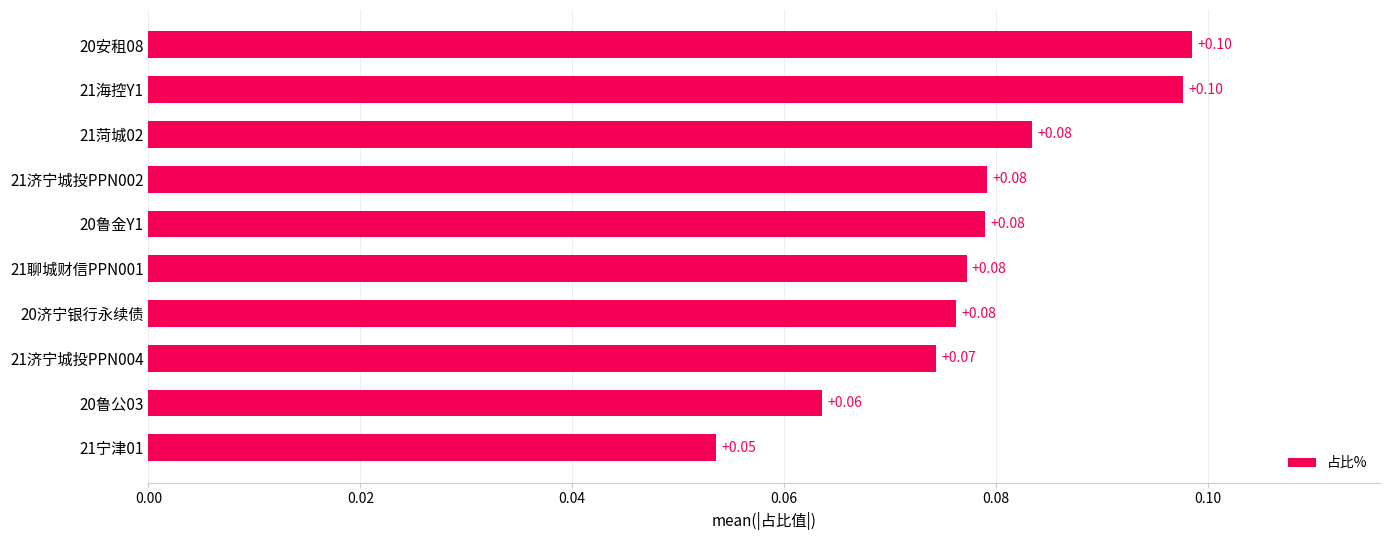

What is the smallest value displayed?

0.1